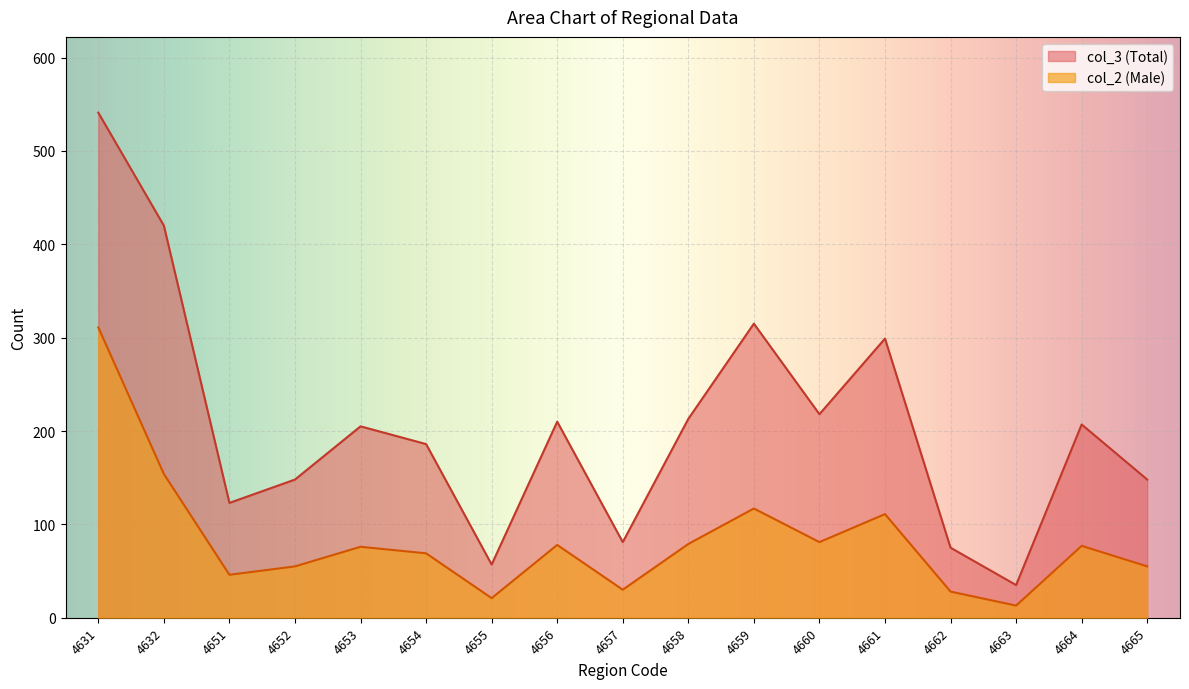

What is the change in value from 4631 to 4659?

-194